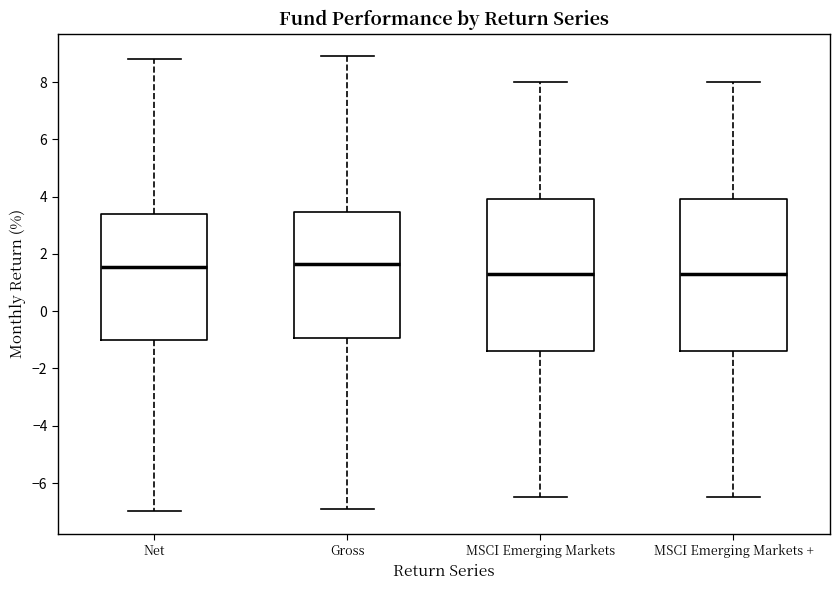

Reading left to right, read every box against the y-axis: the position of its median line, the range the box covers, and the ends of its whiskers. The values are not printed on the chart, so give them approximately, as read against the axis.

Net: median 1.6, box -1.0 to 3.4, whiskers -7.0 to 8.8
Gross: median 1.6, box -1.0 to 3.4, whiskers -6.8 to 9.0
MSCI Emerging Markets: median 1.4, box -1.4 to 4.0, whiskers -6.4 to 8.0
MSCI Emerging Markets +: median 1.4, box -1.4 to 4.0, whiskers -6.4 to 8.0